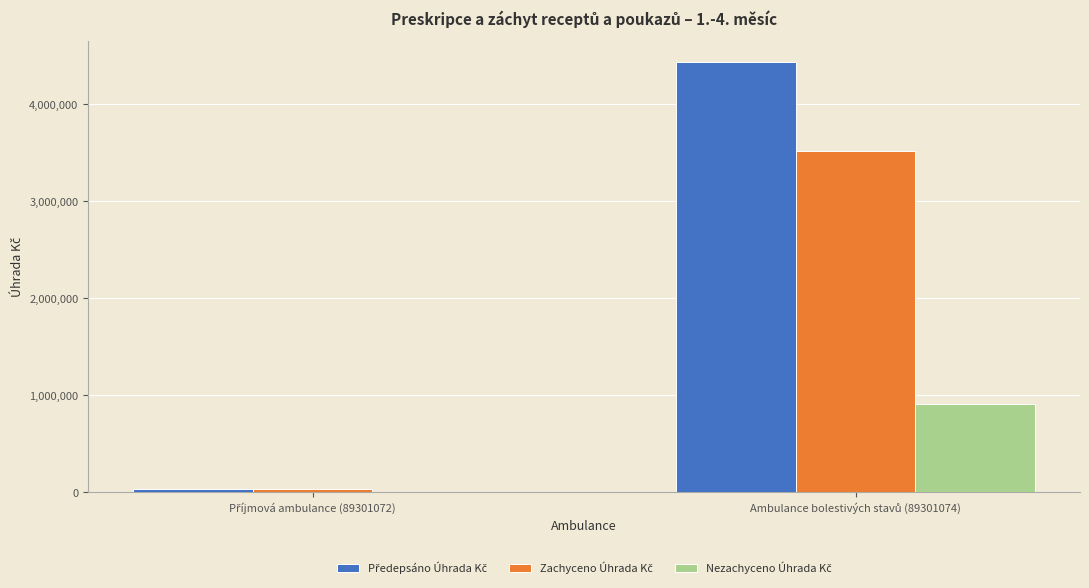

How many groups of bars are there?

2